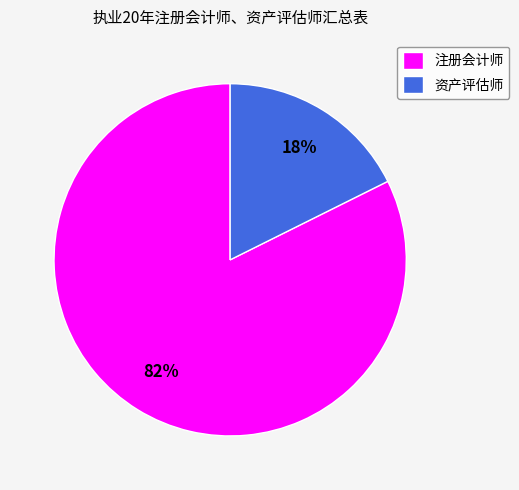

Rank the categories by value from highest to lowest.

注册会计师, 资产评估师